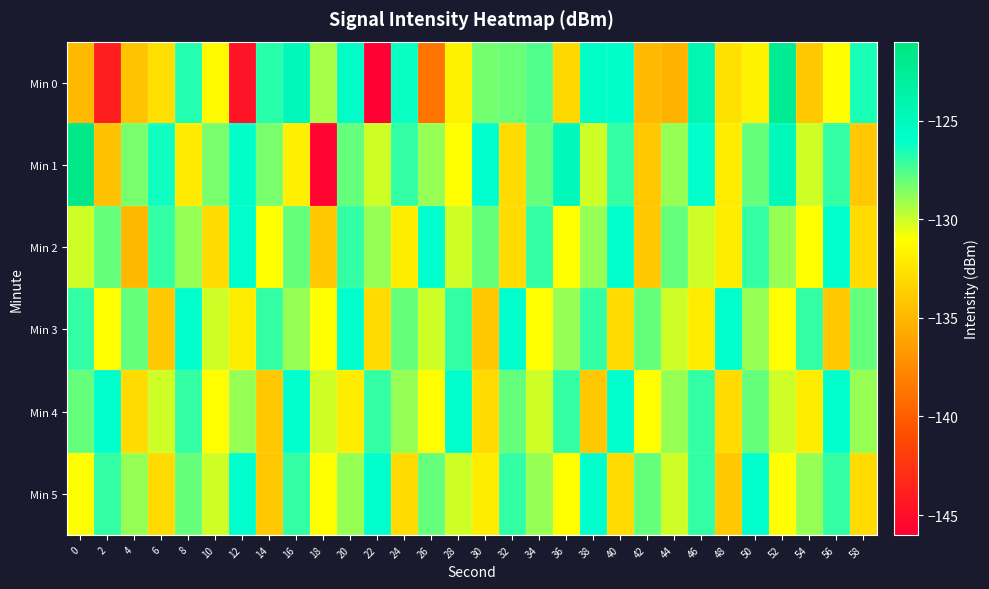

Count the number of categories in the chart.

30